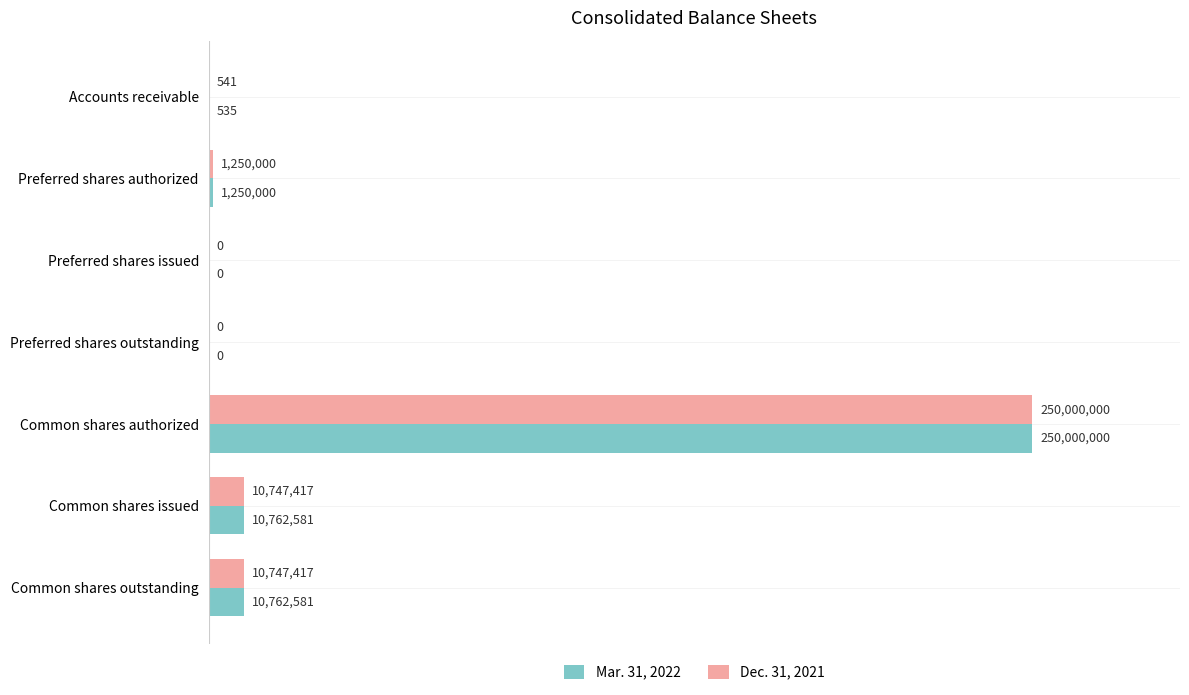

What are all the series names shown in the legend?

Mar. 31, 2022, Dec. 31, 2021